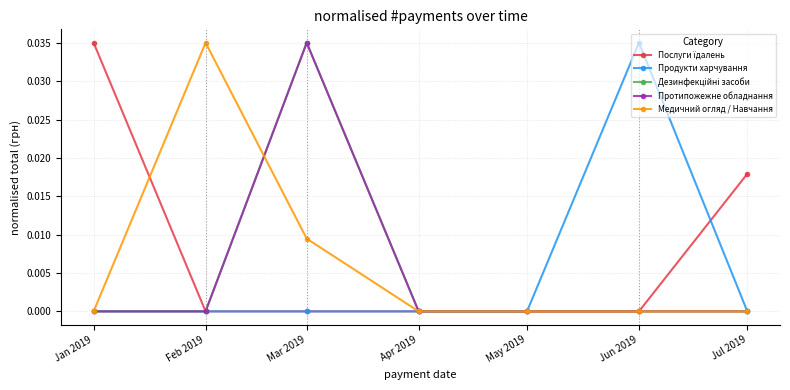

Which has a higher value, Feb 2019 or Jan 2019?

Jan 2019